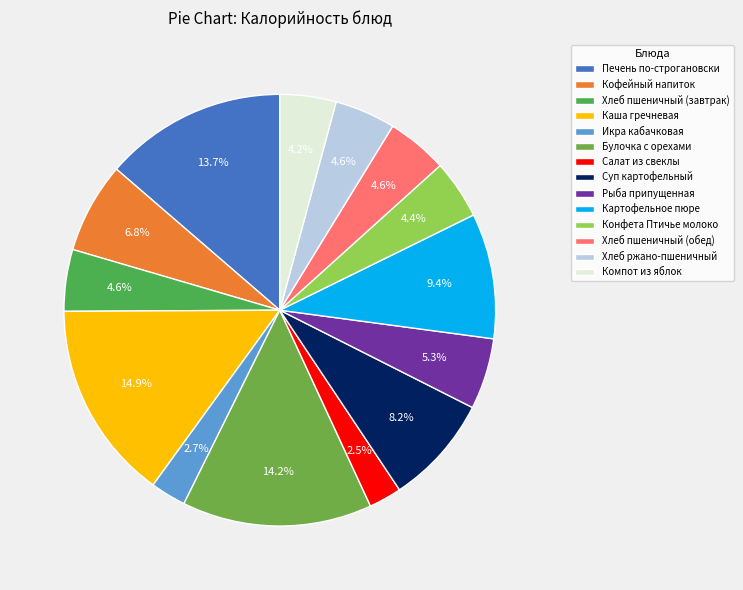

To the nearest percent, what percentage of the pie is Компот из яблок?

4%